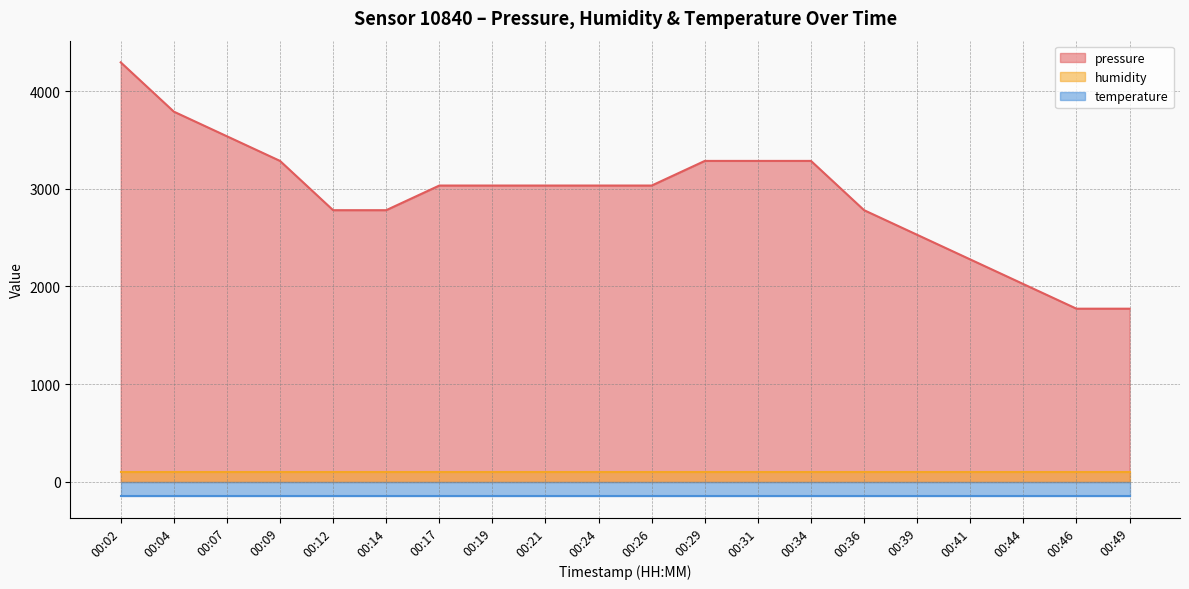

The value of pressure at 00:21 is 3032.9. True or false?

True